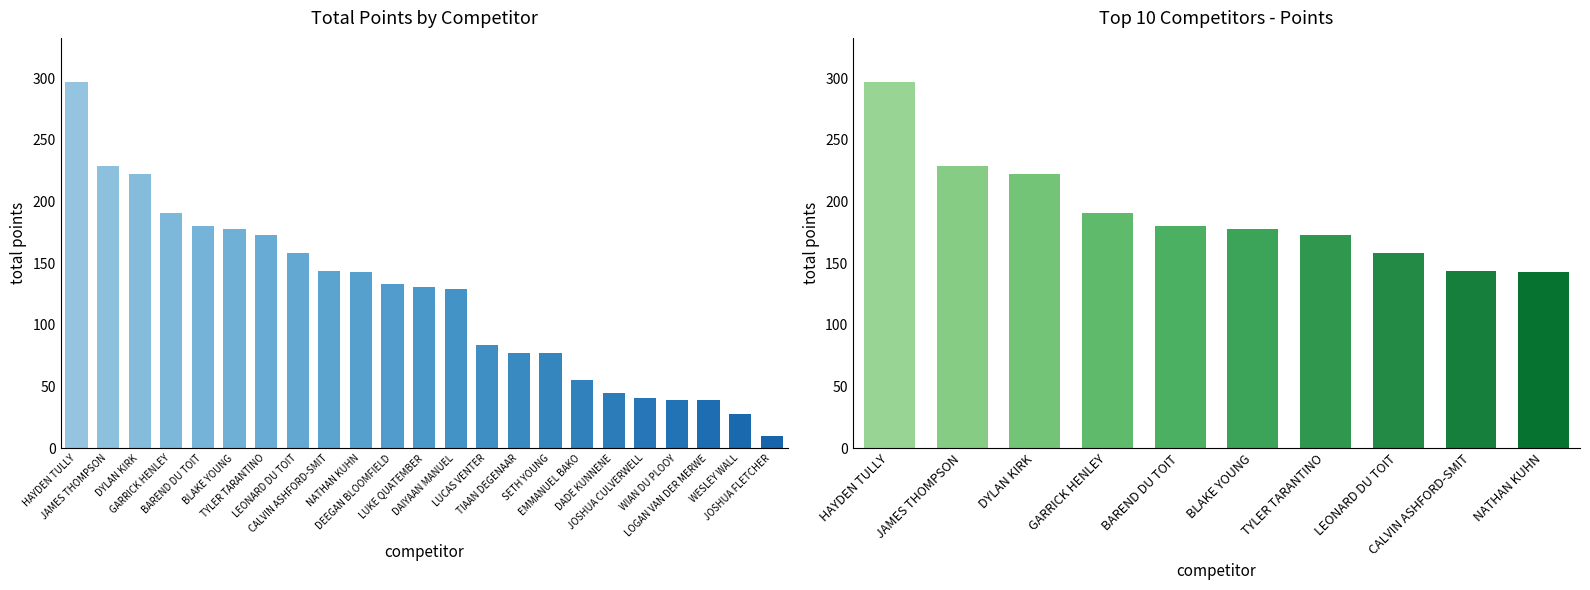

Which label corresponds to the largest value in the chart?

HAYDEN TULLY